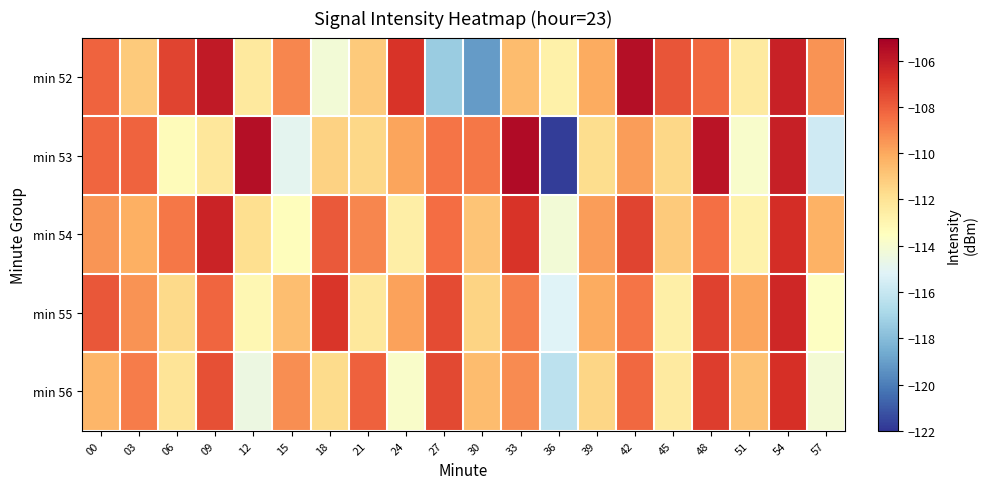

Reading left to right, extract all data points from this chart.

min 52: 00=-108.2	03=-111.1	06=-107.3	09=-106.0	12=-112.3	15=-109.1	18=-114.2	21=-111.0	24=-106.8	27=-117.4	30=-119.1	33=-110.6	36=-112.7	39=-110.1	42=-105.5	45=-107.8	48=-108.3	51=-112.4	54=-106.2	57=-109.4
min 53: 00=-108.2	03=-108.2	06=-113.3	09=-112.2	12=-105.6	15=-114.9	18=-111.3	21=-111.5	24=-109.9	27=-108.7	30=-108.7	33=-105.5	36=-121.8	39=-111.7	42=-109.7	45=-111.5	48=-105.8	51=-113.9	54=-106.1	57=-115.7
min 54: 00=-109.5	03=-110.2	06=-108.7	09=-106.3	12=-111.8	15=-113.4	18=-107.9	21=-109.1	24=-112.6	27=-108.4	30=-110.9	33=-106.8	36=-114.2	39=-109.7	42=-107.3	45=-111.1	48=-108.5	51=-112.8	54=-106.6	57=-110.3
min 55: 00=-107.8	03=-109.4	06=-111.6	09=-108.2	12=-113.1	15=-110.7	18=-106.9	21=-112.3	24=-109.8	27=-107.5	30=-111.4	33=-108.9	36=-115.2	39=-110.1	42=-108.6	45=-112.7	48=-107.2	51=-109.9	54=-106.4	57=-113.6
min 56: 00=-110.4	03=-108.8	06=-112.1	09=-107.6	12=-114.5	15=-109.3	18=-111.7	21=-108.1	24=-113.8	27=-107.4	30=-110.6	33=-109.2	36=-116.3	39=-111.5	42=-108.3	45=-112.4	48=-107.1	51=-110.8	54=-106.7	57=-114.1